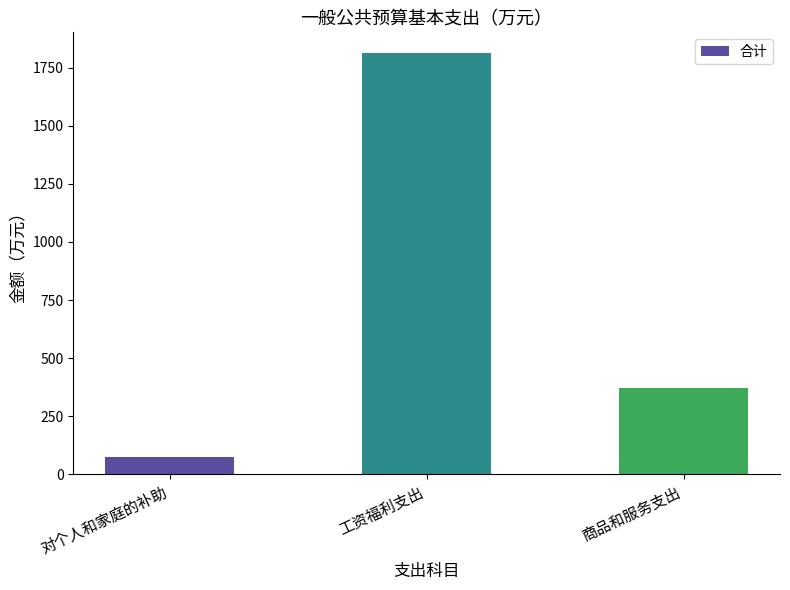

What is the label of the 3rd bar from the left?

商品和服务支出